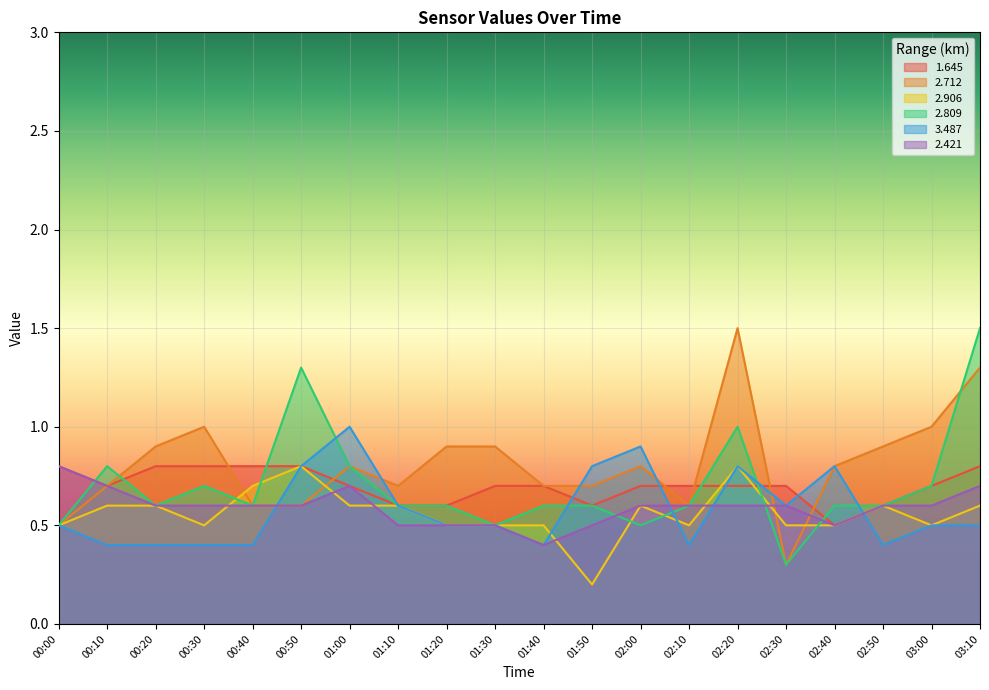

What is the value of the 1.645 point at the 9th from the left?

0.6